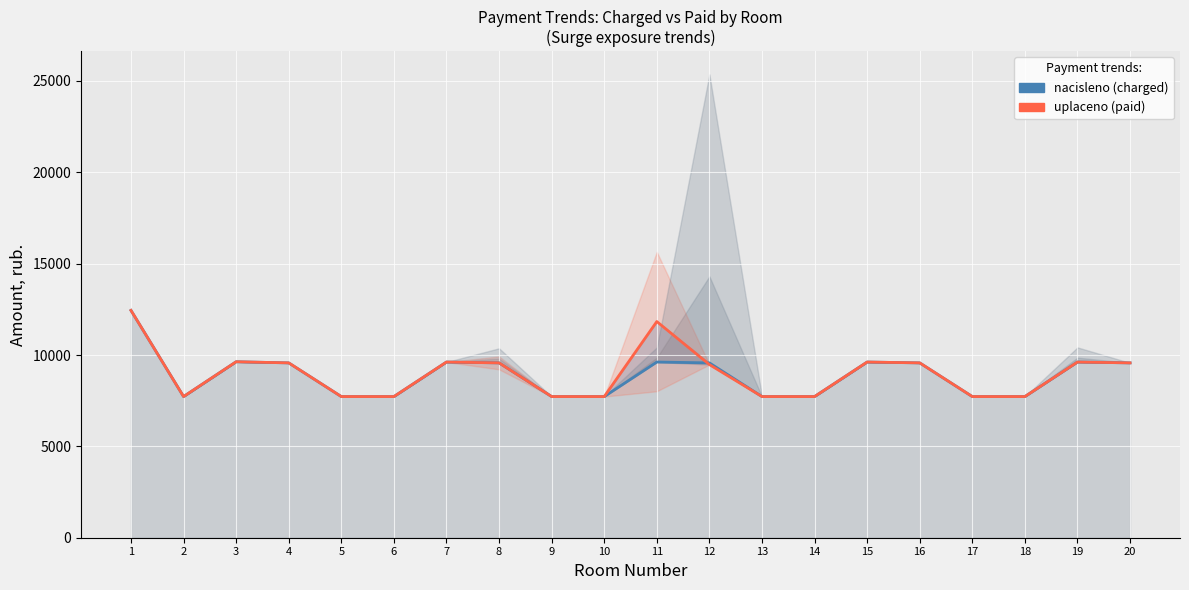

Reading left to right, transcribe all the data shown in this chart.

nacisleno (charged): 12441.6	7726.1	9630.7	9569.3	7726.1	7726.1	9615.4	9569.3	7726.0	7726.1	9615.4	9569.3	7726.1	7726.1	9615.4	9569.3	7726.1	7726.0	9615.4	9569.3
uplaceno (paid): 12441.6	7726.1	9630.7	9569.3	7726.1	7726.1	9615.4	9569.3	7726.0	7726.1	11831.4	9476.3	7726.1	7726.1	9615.4	9569.3	7726.1	7726.0	9615.4	9569.3